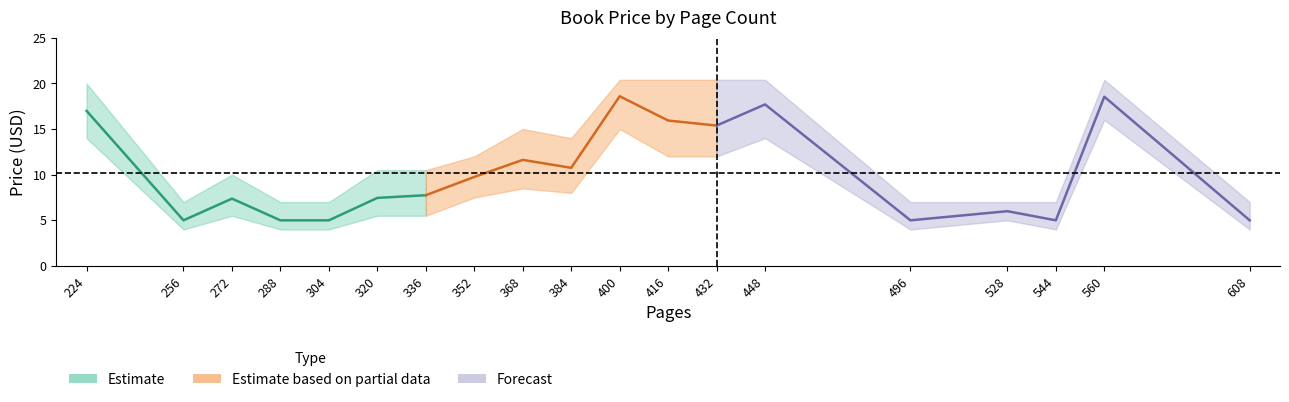

Where does the Estimate series first go above 7?

224